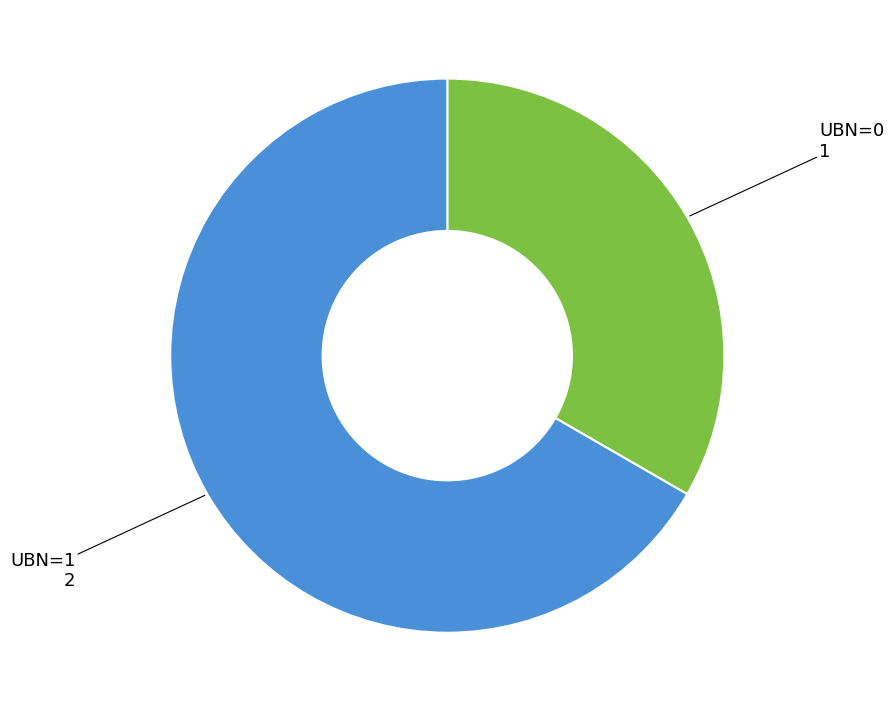

Is there any slice that represents more than half of the pie?

Yes